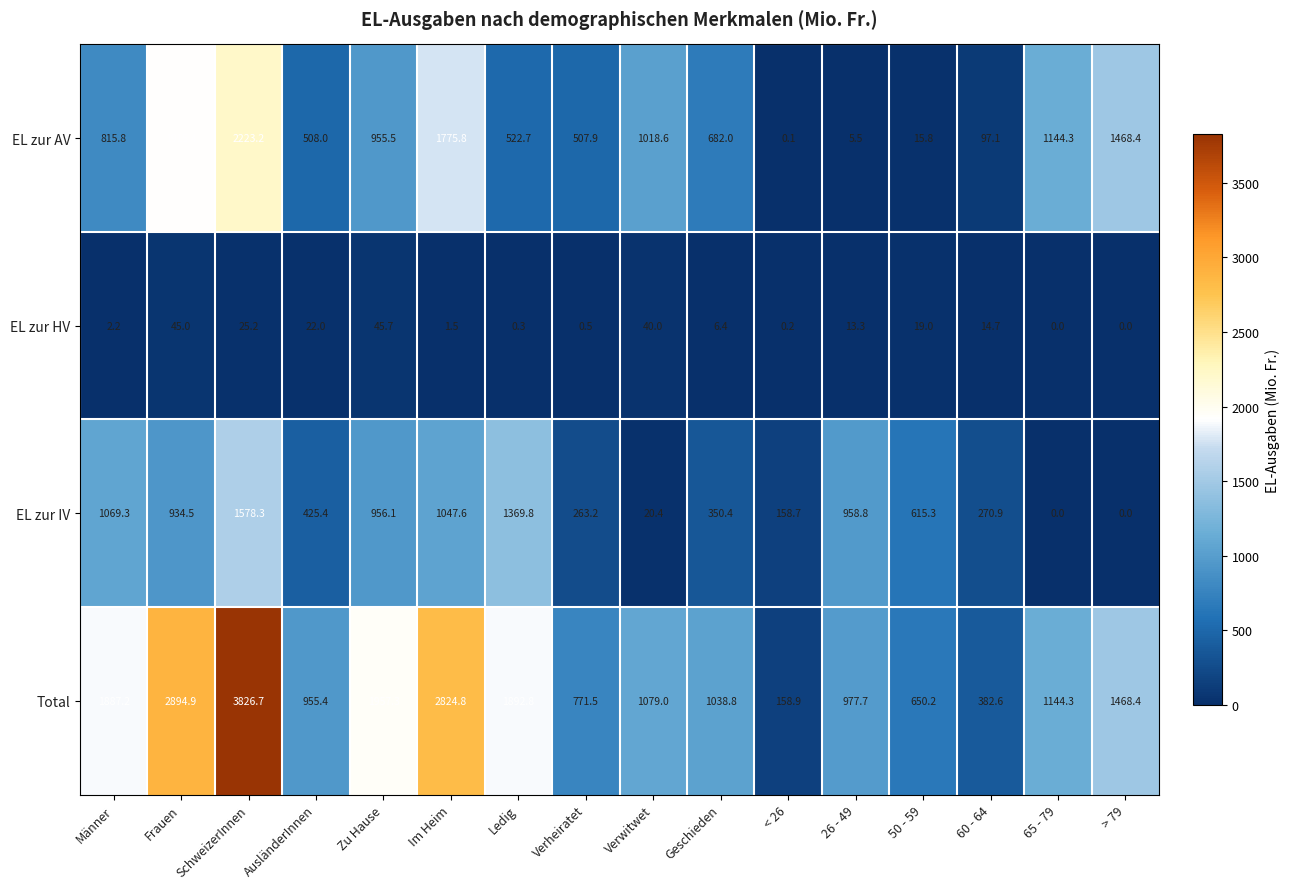

Rank the series by their average value, from highest to lowest.

Total, EL zur AV, EL zur IV, EL zur HV